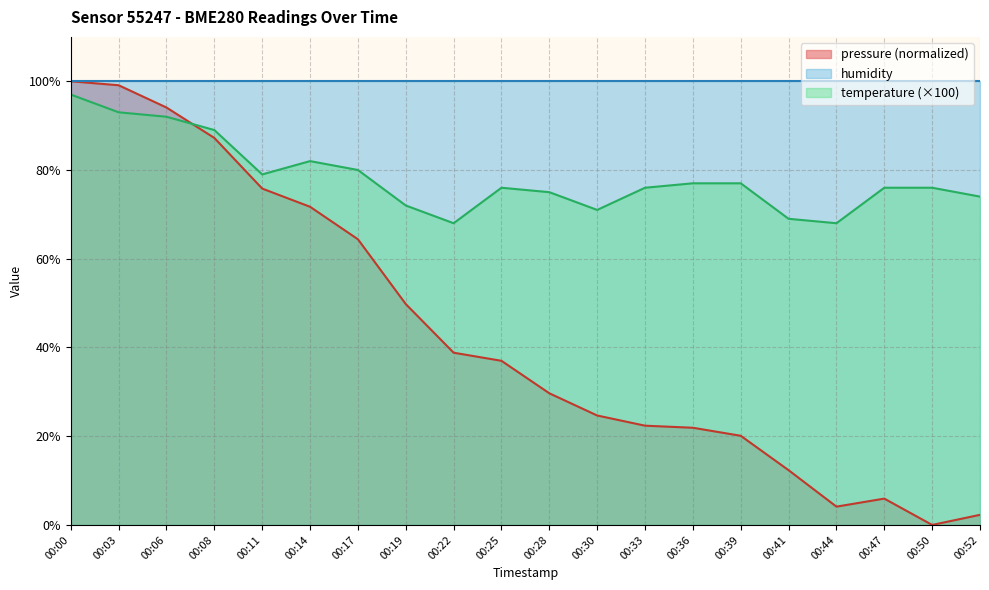

What is the difference between the highest and lowest values at 00:30?

75.3